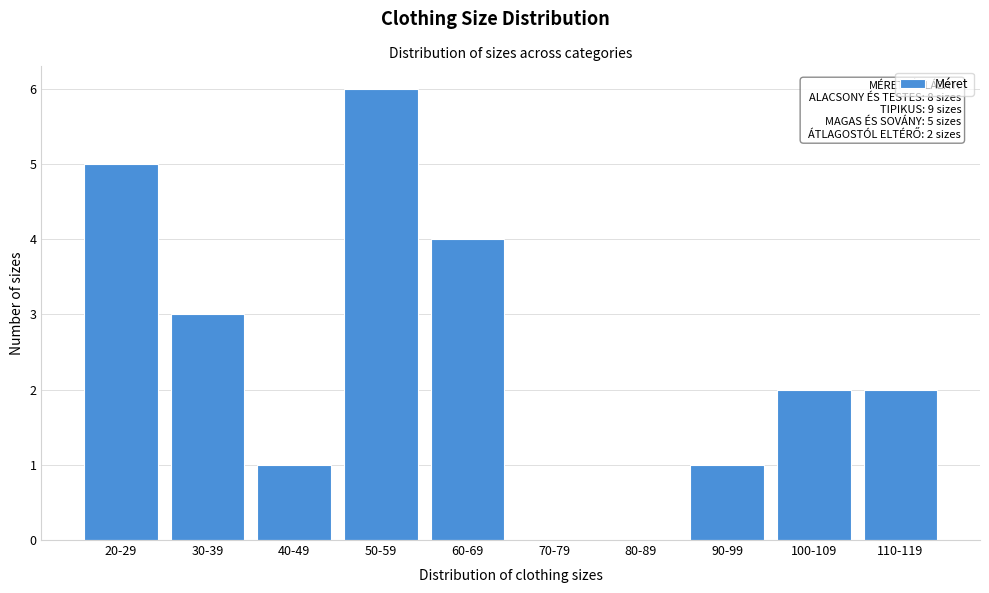

Reading left to right, transcribe all the data shown in this chart.

20-29=5	30-39=3	40-49=1	50-59=6	60-69=4	70-79=0	80-89=0	90-99=1	100-109=2	110-119=2